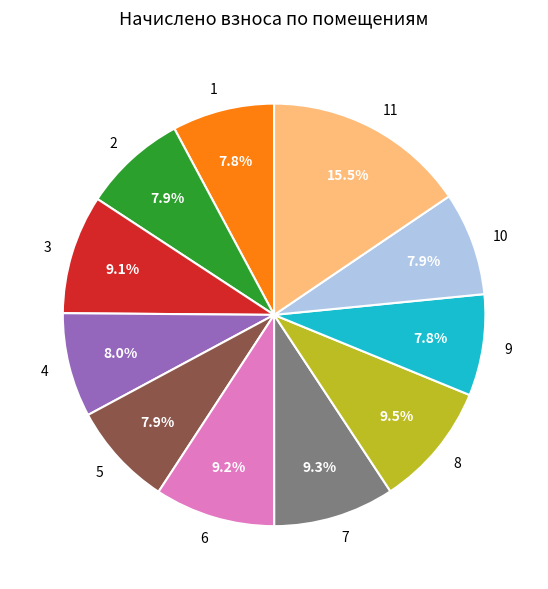

Which category has the biggest portion of the pie?

11